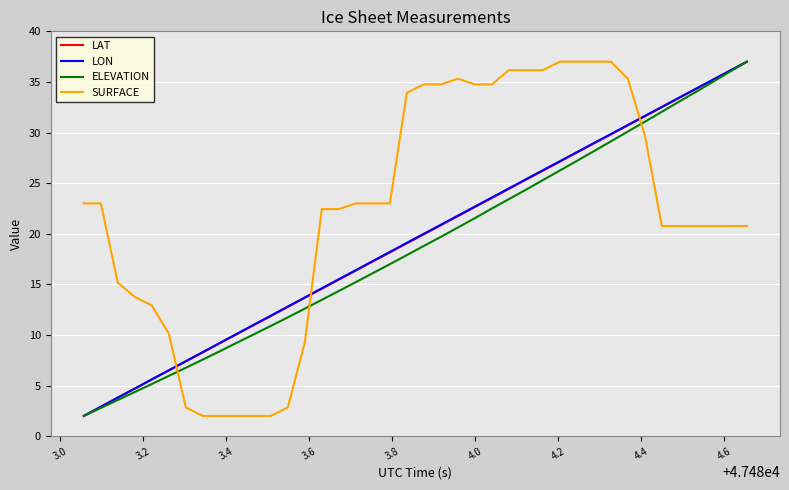

True or false: LON has more than 1 points higher than both neighbors.

False